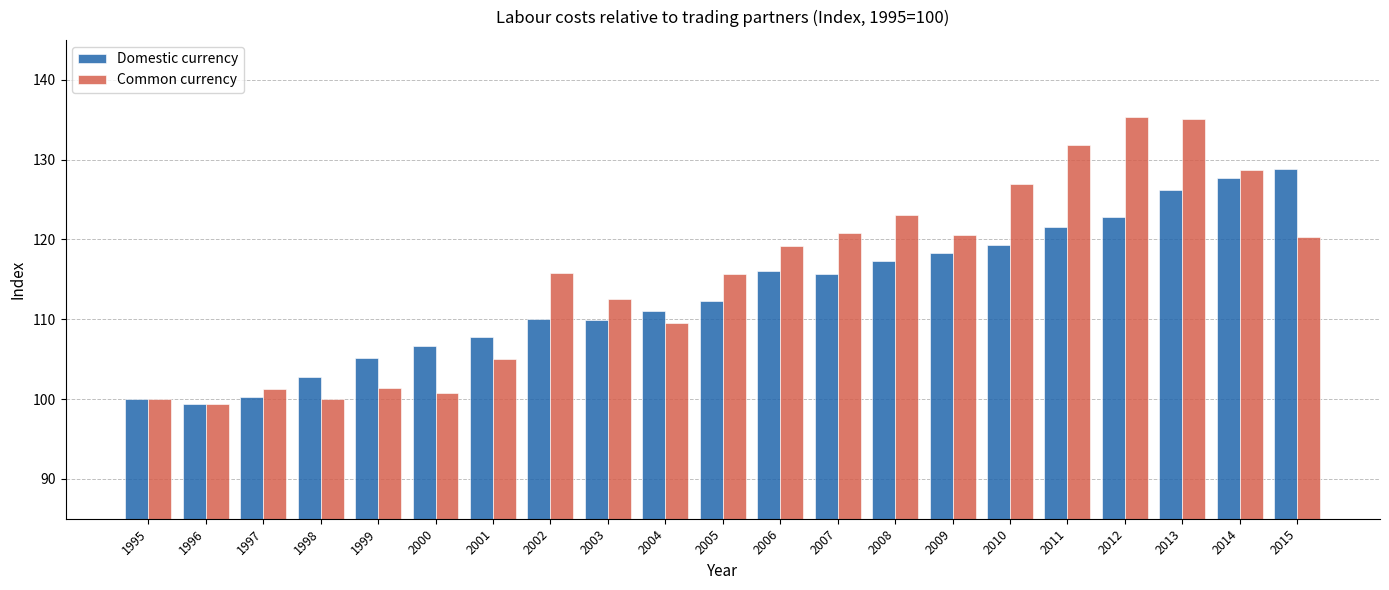

Rank the series at 2008 from lowest to highest value.

Domestic currency, Common currency